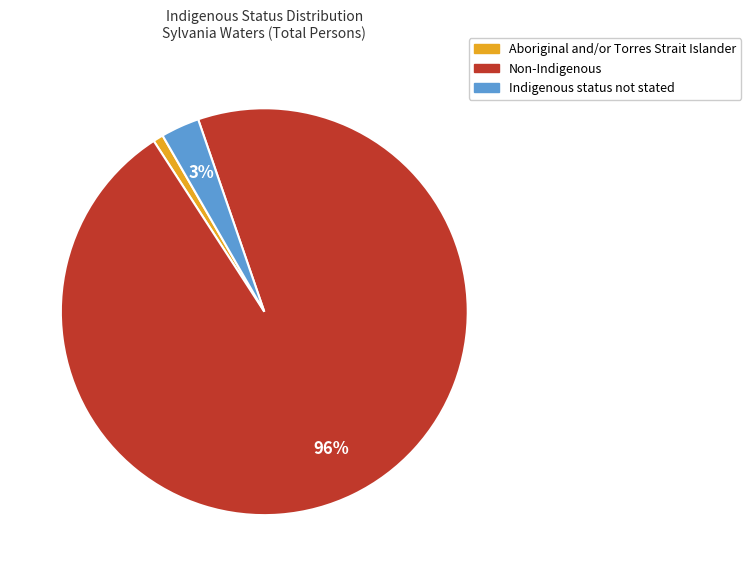

To the nearest percent, what is the difference between the Non-Indigenous and Indigenous status not stated slice percentages?

93%